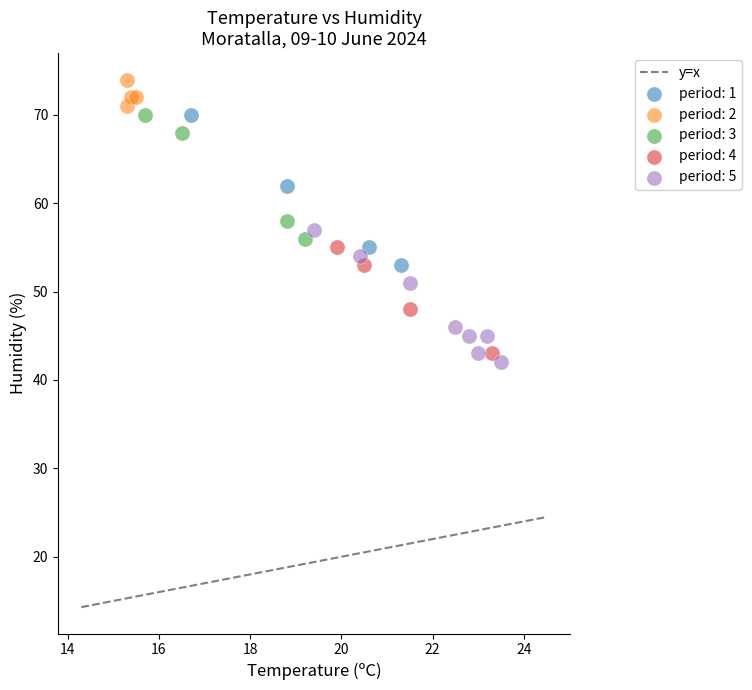

Which series reaches the maximum Y coordinate?

period: 2